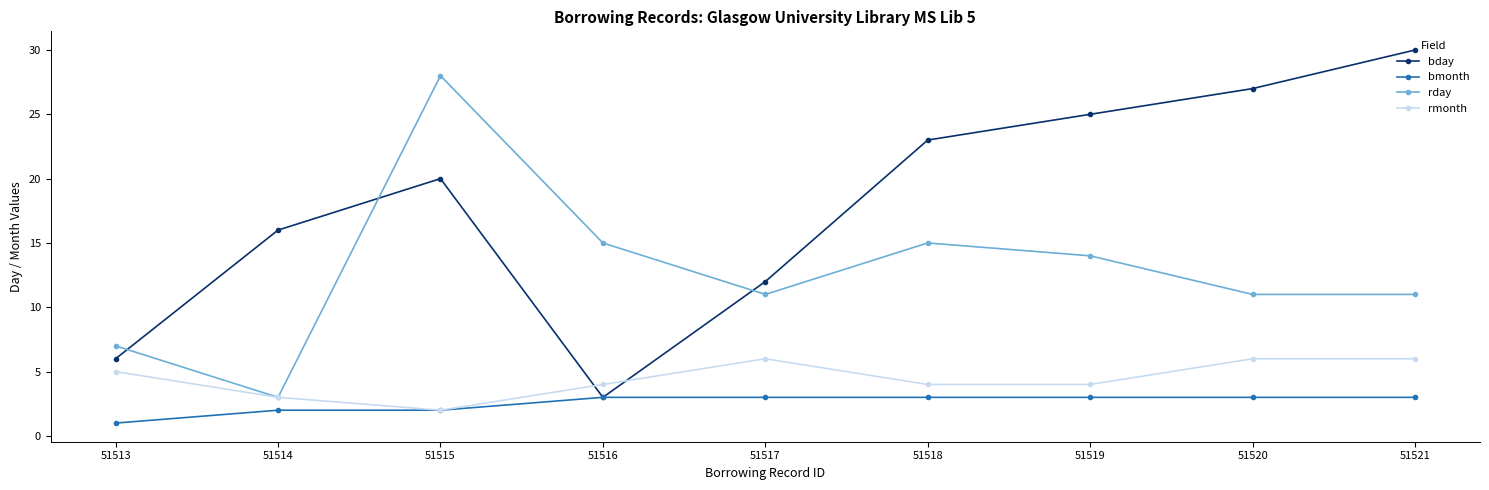

What is the spread (max minus min) of values at 51521?

27